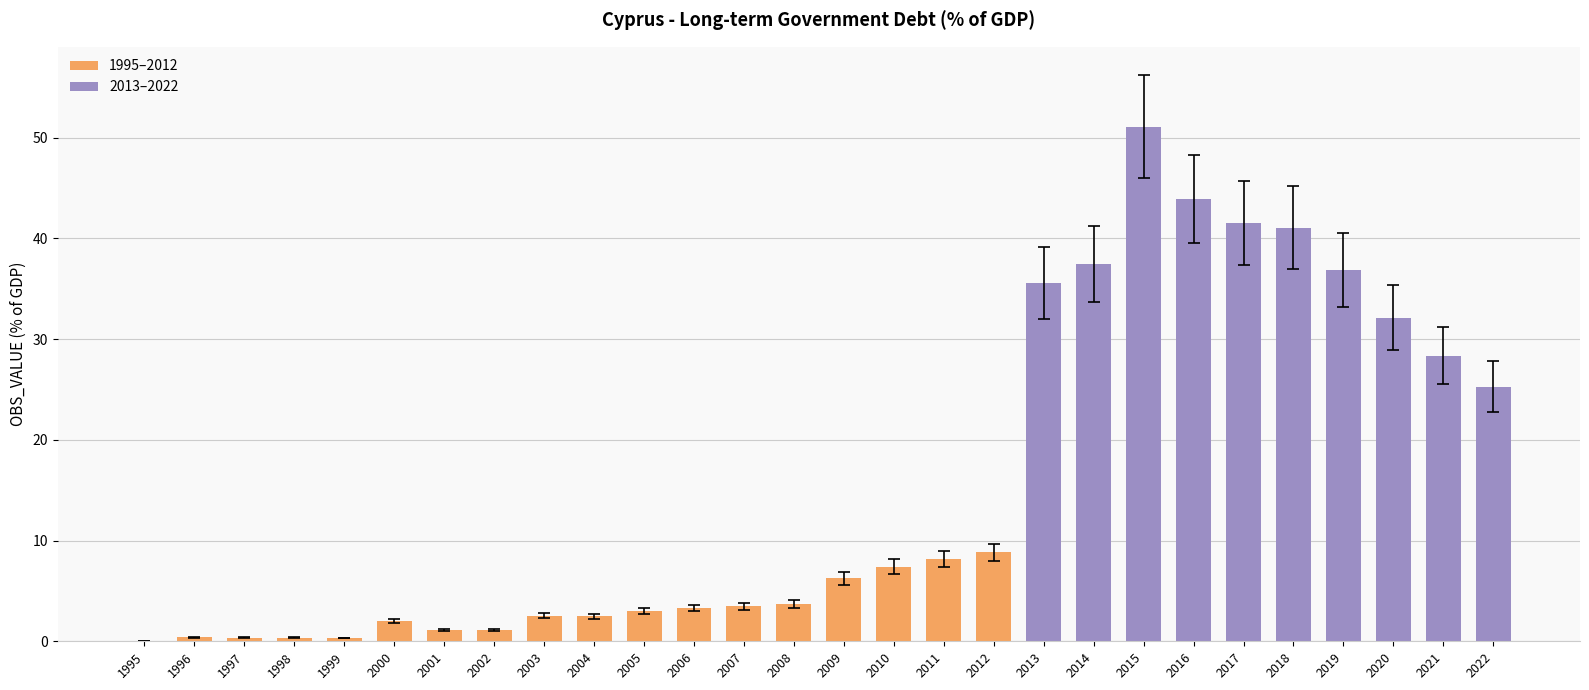

What is the change in value from 2014 to 2016?

+6.5